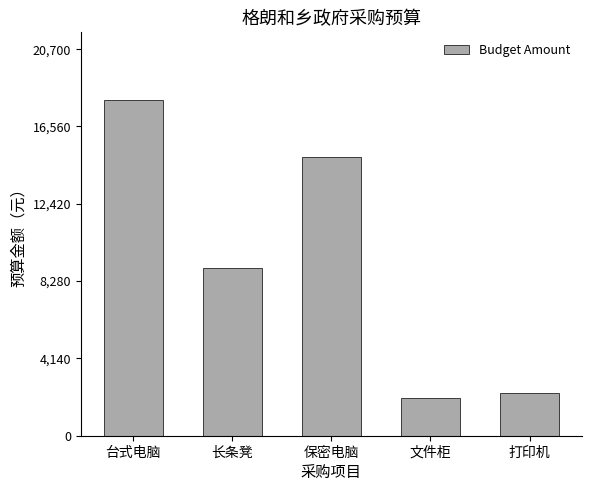

What is the change in value from 文件柜 to 打印机?

+300